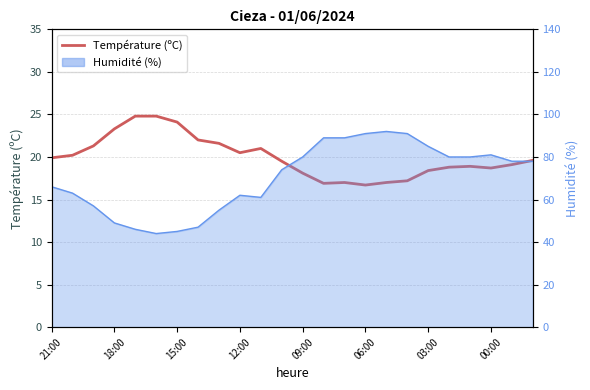

What is the difference between the second highest and second lowest values?

7.9